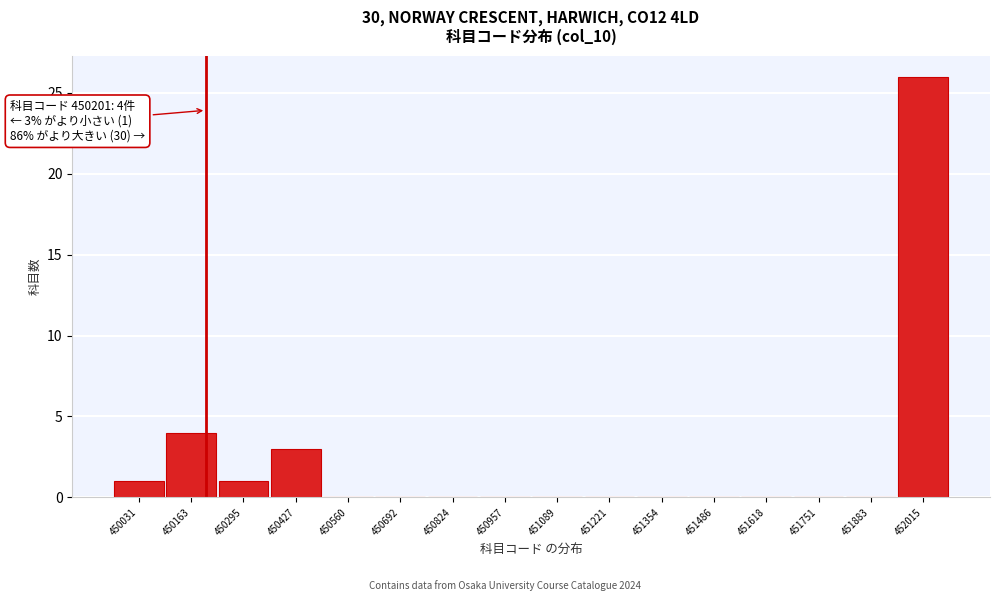

Which range on the x-axis has the tallest bar?

451940 to 452080